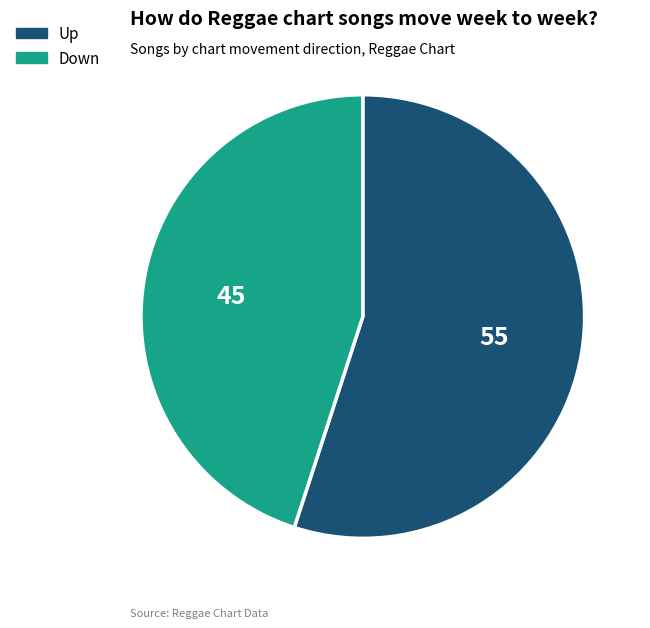

The Up slice represents 49% of the pie. True or false?

False